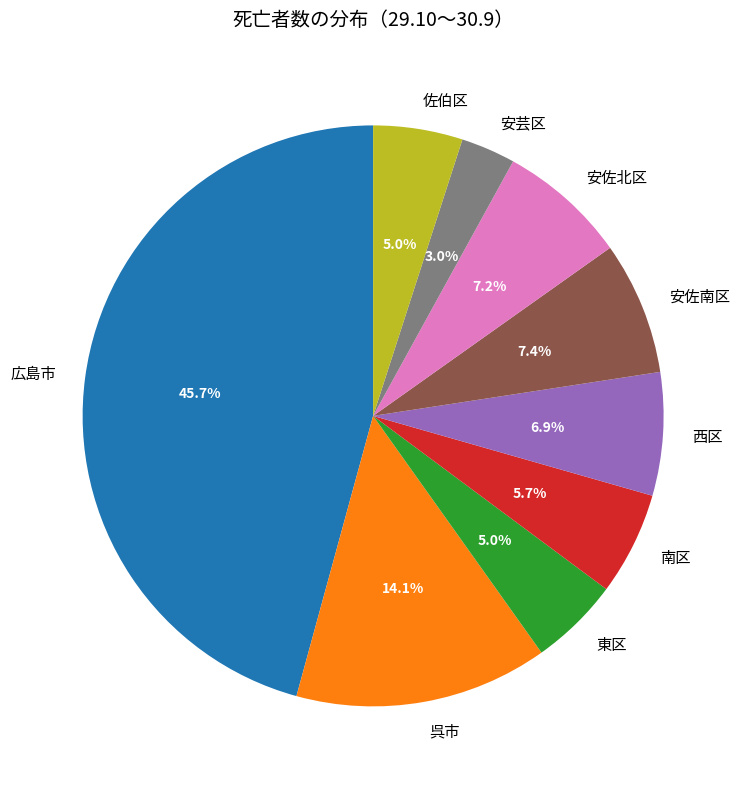

Which category has the smallest portion of the pie?

安芸区